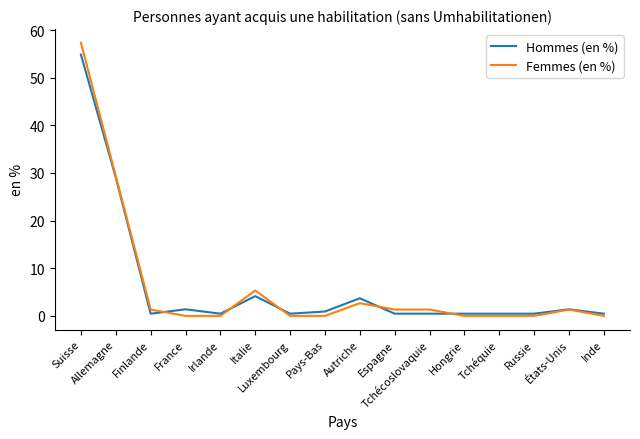

What is the approximate value of Hommes (en %) at Luxembourg?

0.5